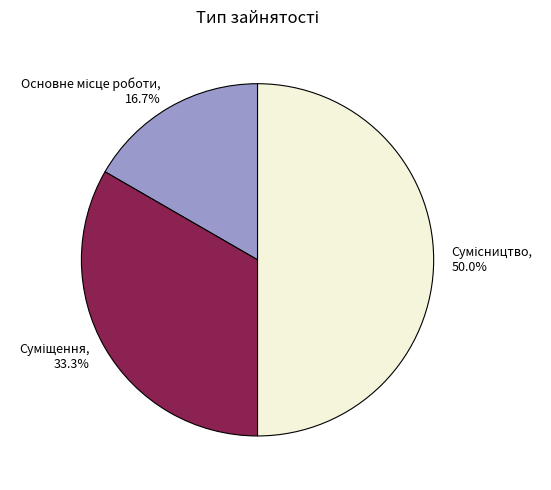

What is the largest slice in the pie chart?

Сумісництво